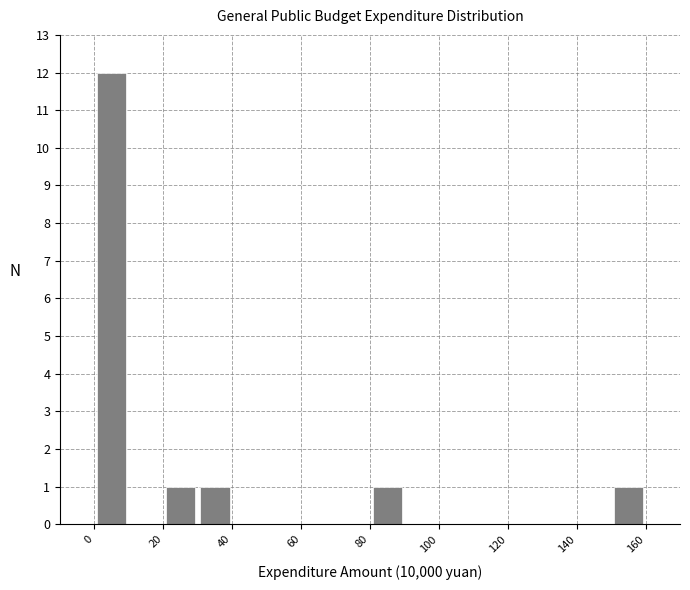

What is the height of the bar covering 30 to 40 on the x-axis? The values are not printed on the chart, so give them approximately, as read against the axis.

1